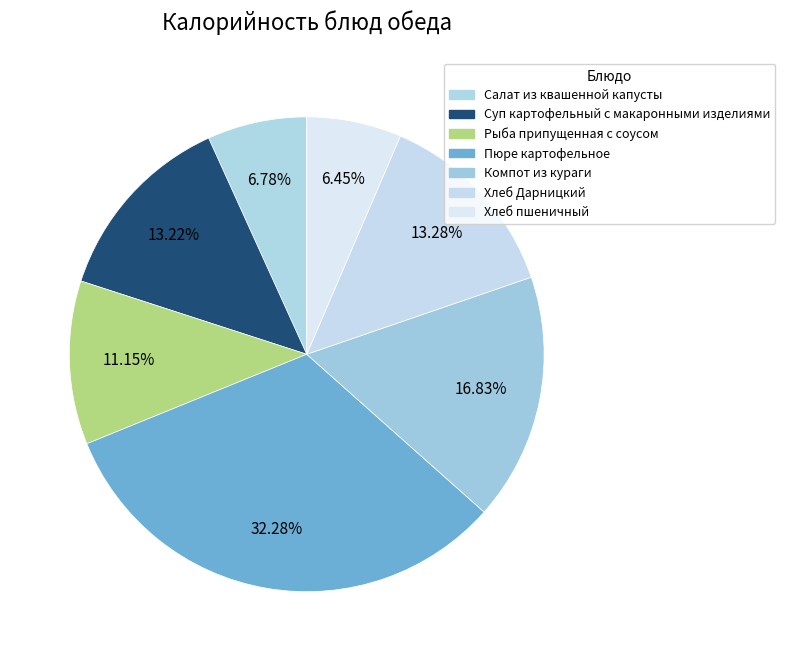

To the nearest percent, what portion does Салат из квашенной капусты represent?

7%